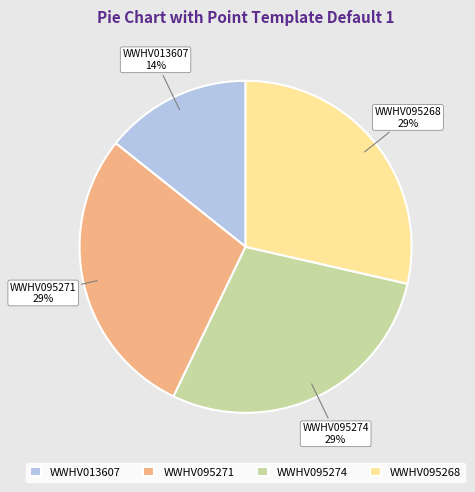

To the nearest percent, what is the average slice percentage?

25%